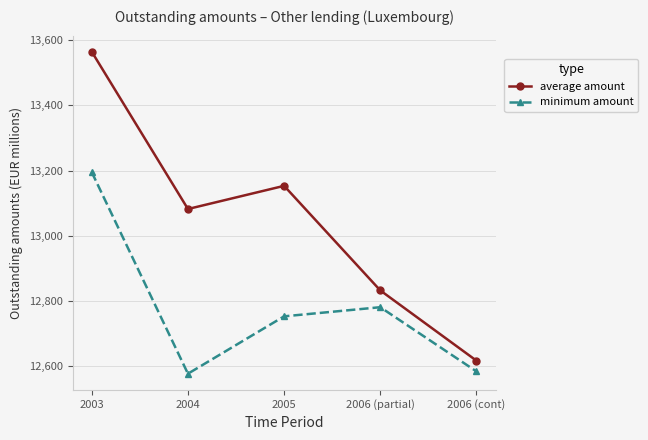

True or false: average amount has a value of 20487.6 at 2005.

False